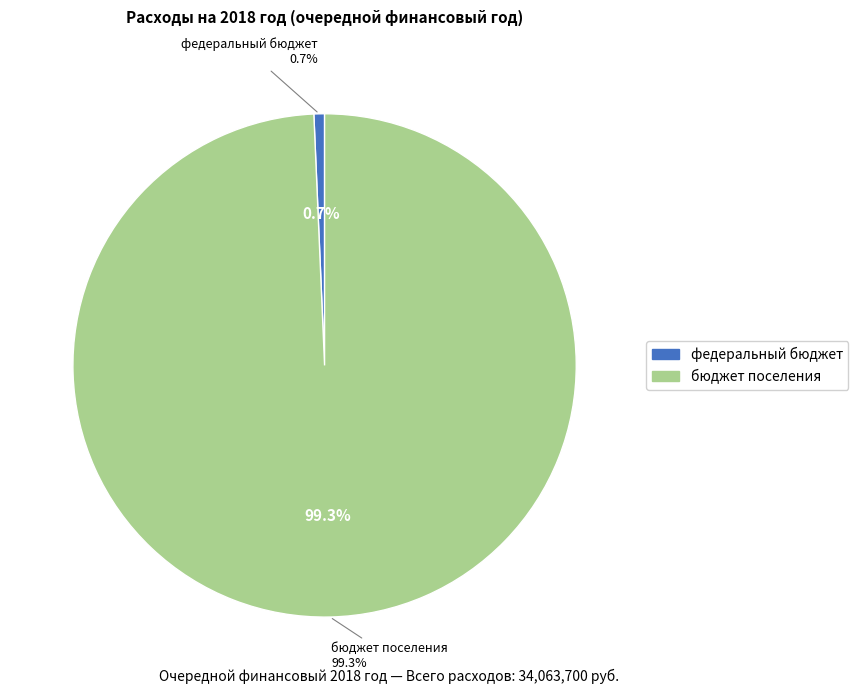

To the nearest percent, what is the difference between the федеральный бюджет and бюджет поселения slice percentages?

99%